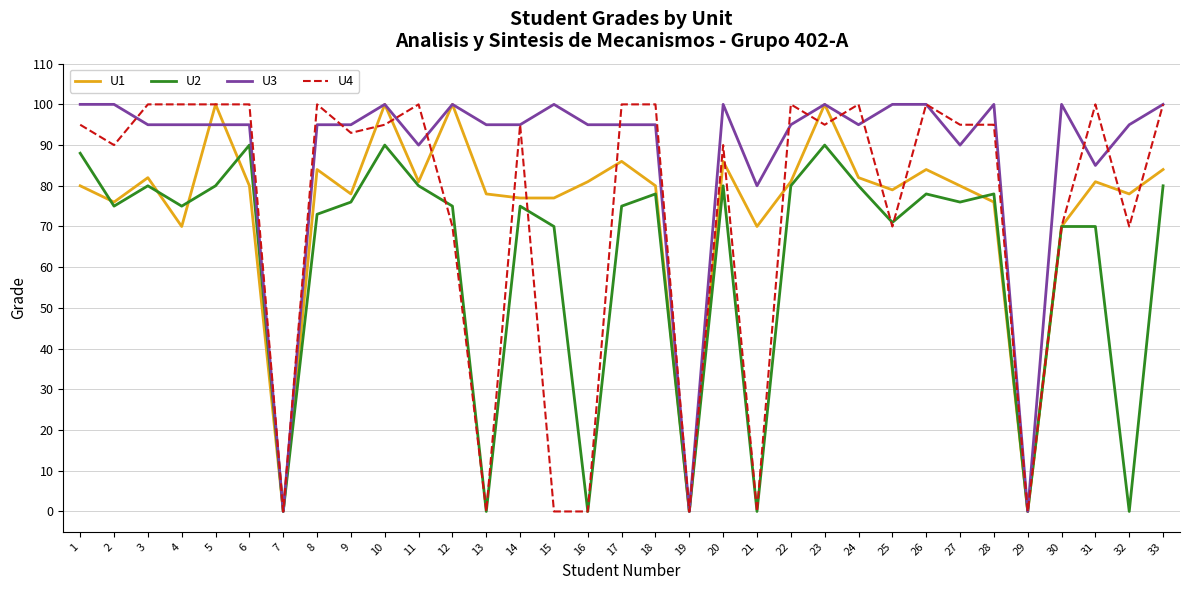

What is the difference between the second highest and second lowest values in the U2 series?

90